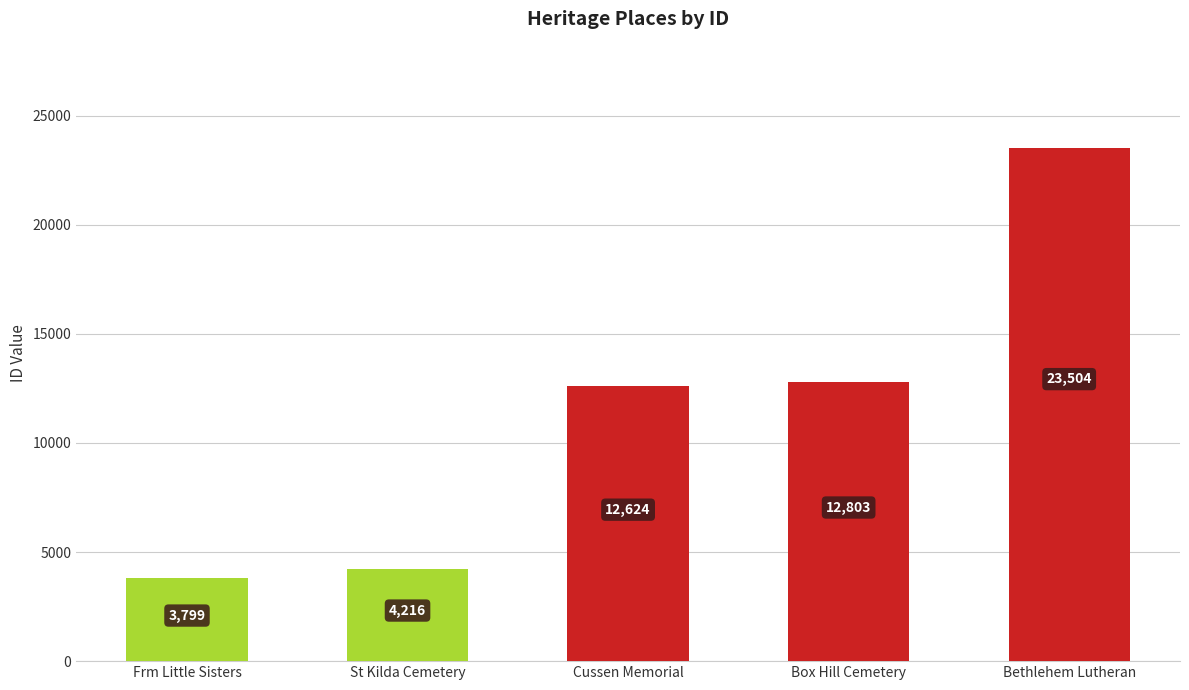

Rank the categories by value from lowest to highest.

Frm Little Sisters, St Kilda Cemetery, Cussen Memorial, Box Hill Cemetery, Bethlehem Lutheran